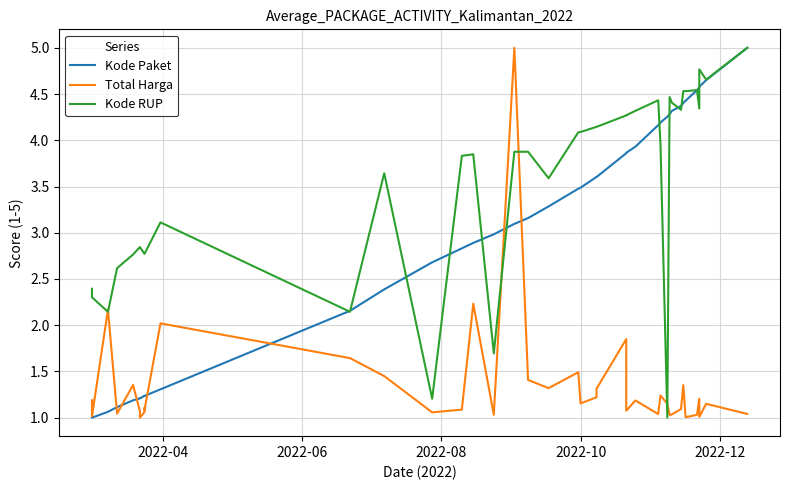

True or false: Kode Paket and Total Harga cross at least once.

True